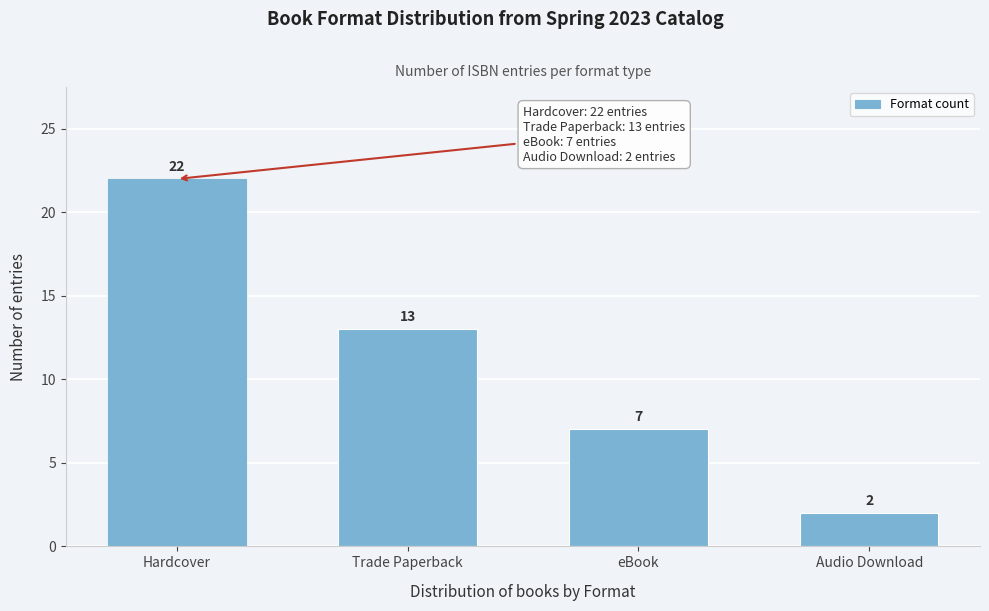

Reading left to right, what are all the values shown in this chart?

22	13	7	2